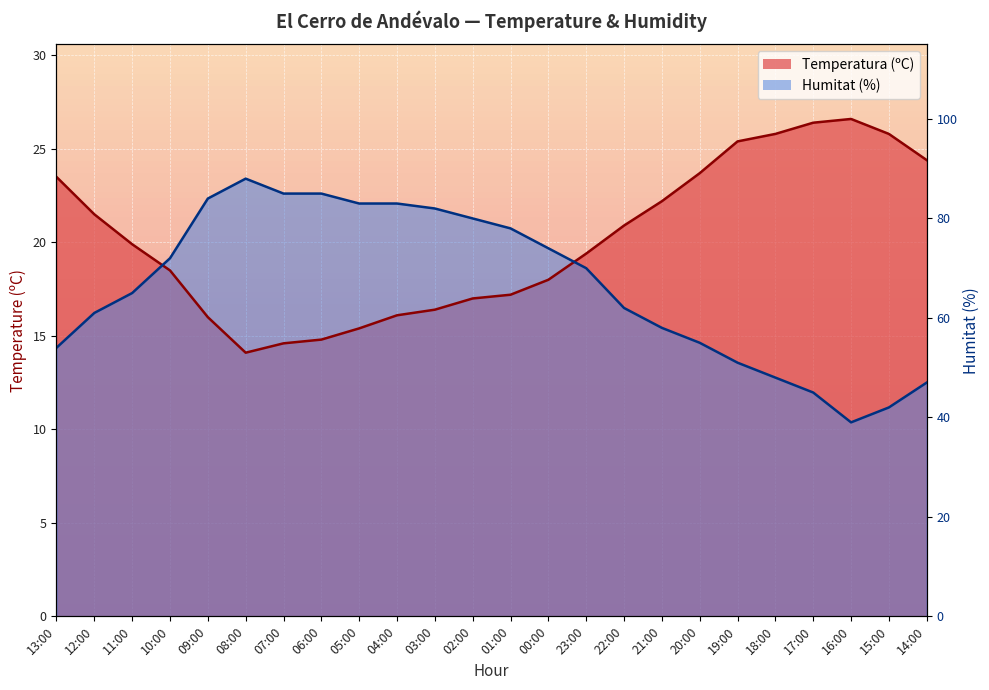

What is the difference between the maximum and minimum values in the Temperatura (ºC) series?

12.5